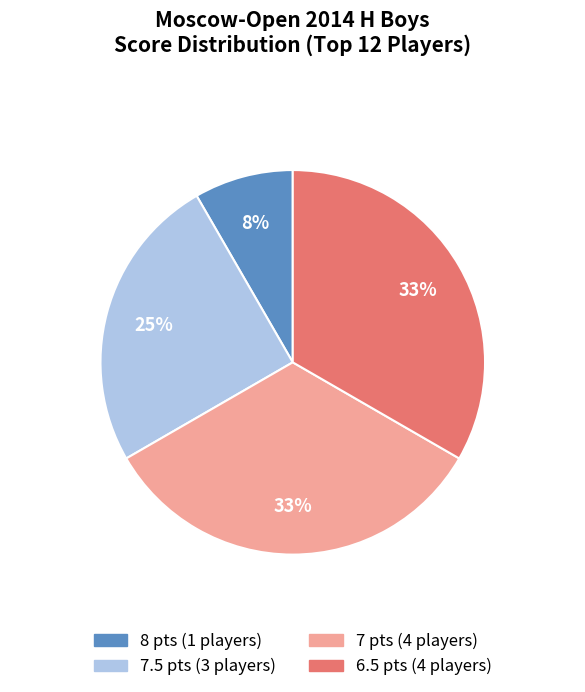

Does any single category account for the majority?

No